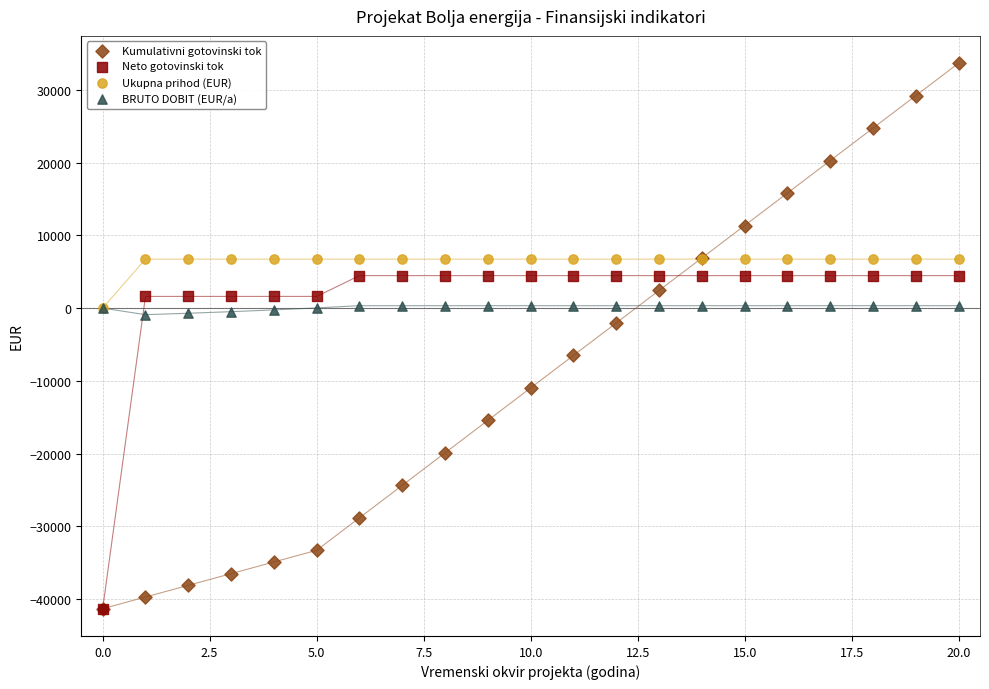

Across all series, what Y value is closest to -3824?

-2044.5